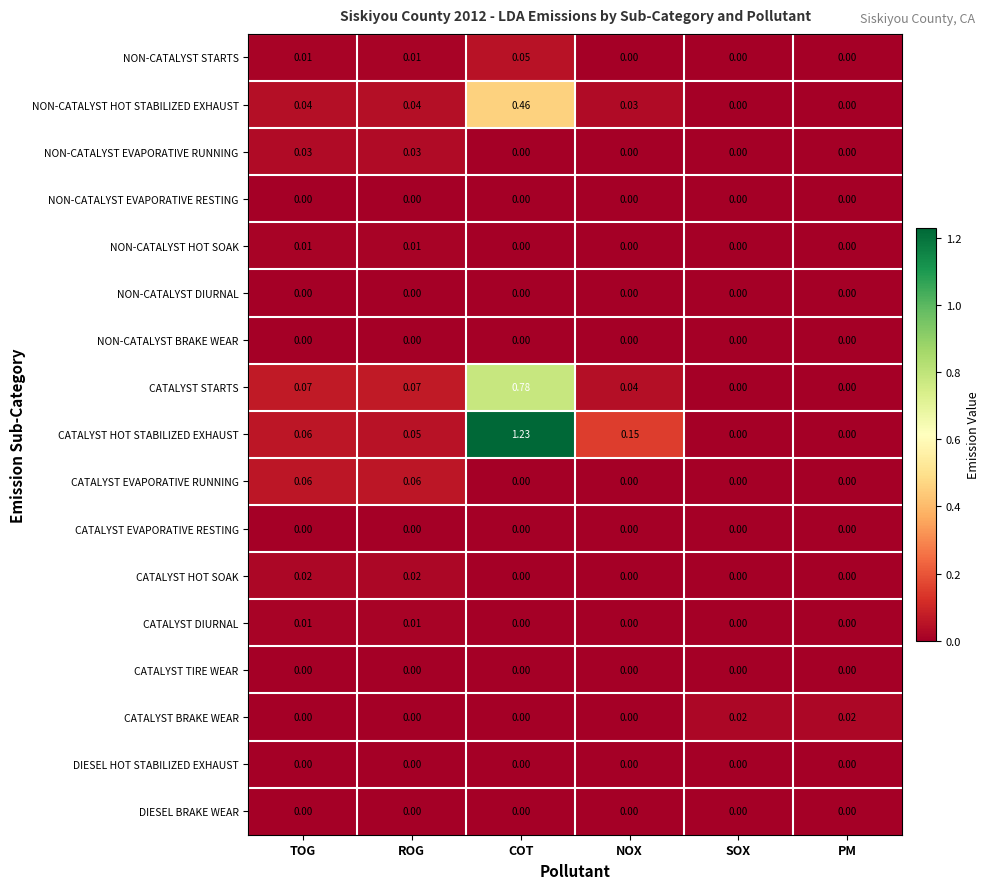

Which series has the widest spread of values?

CATALYST HOT STABILIZED EXHAUST